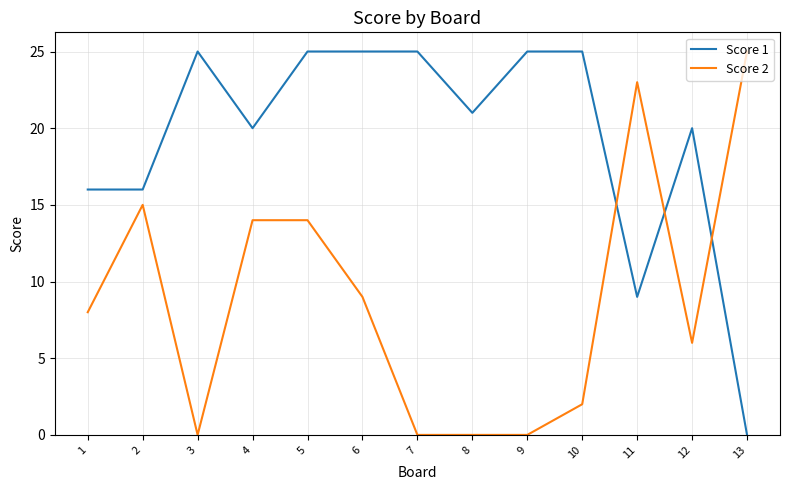

At 6, list the series in order from largest to smallest.

Score 1, Score 2